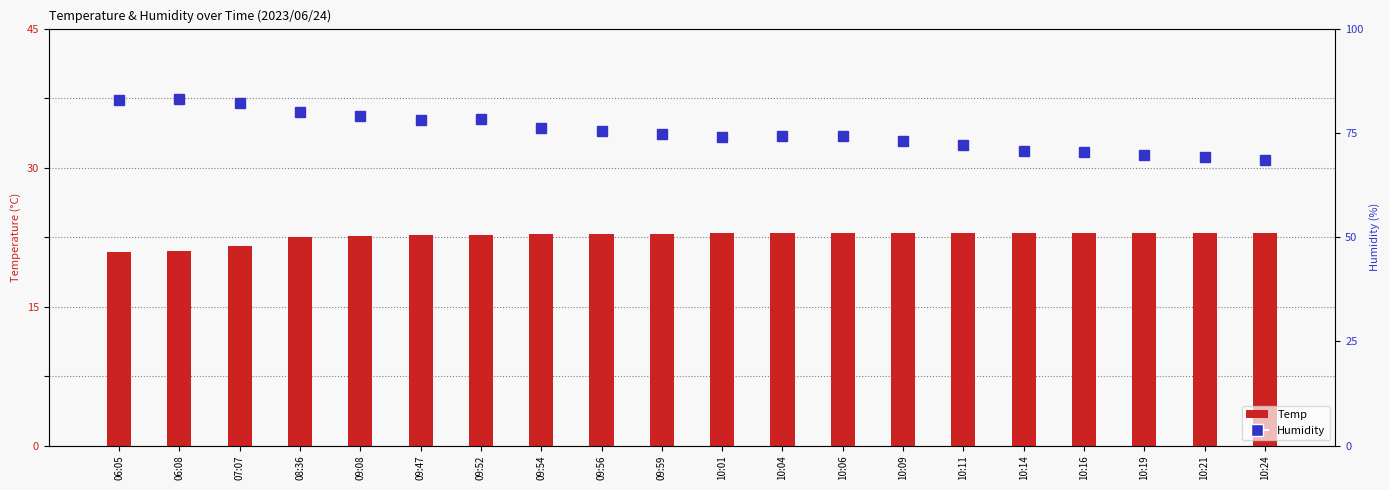

Reading left to right, list all the values displayed in this chart.

Temp: 20.9	21.0	21.5	22.5	22.6	22.7	22.7	22.8	22.8	22.8	22.9	22.9	22.9	22.9	22.9	22.9	22.9	22.9	22.9	22.9
Humidity: 82.9	83.0	82.2	80.0	79.0	78.0	78.3	76.2	75.4	74.7	73.9	74.2	74.2	73.0	72.0	70.7	70.4	69.7	69.2	68.5